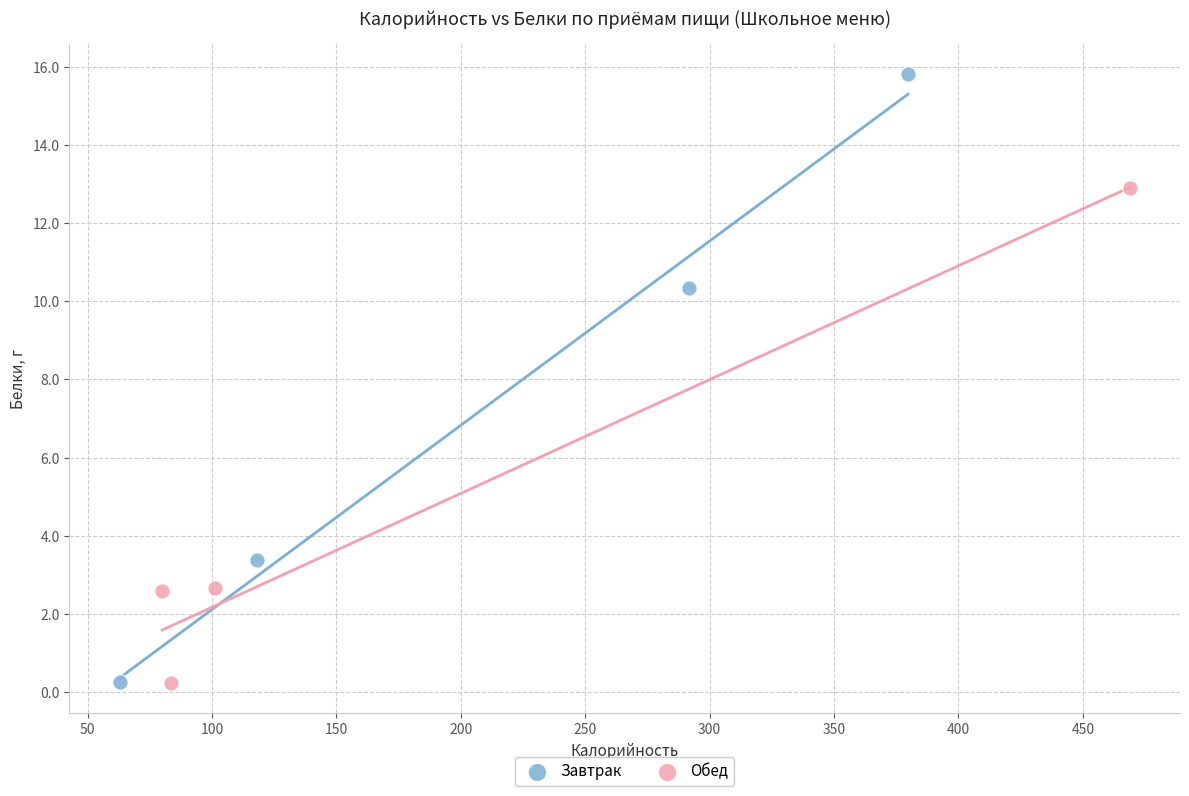

Which series reaches the maximum Y coordinate?

Завтрак